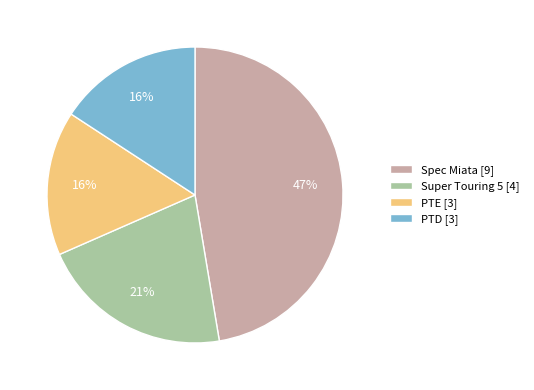

To the nearest percent, what percentage of the pie is PTD?

16%